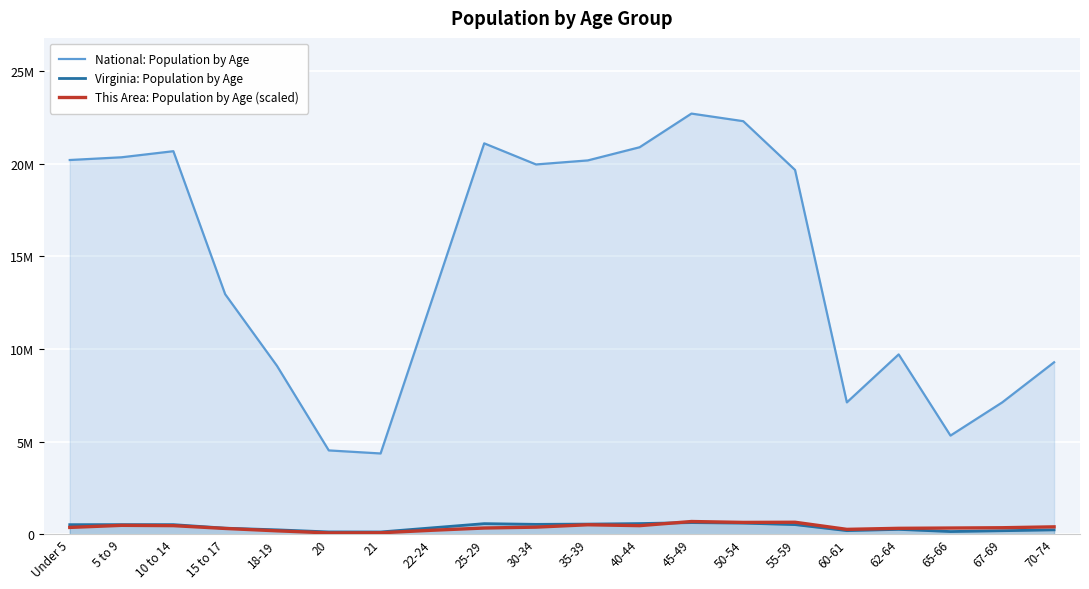

What is the highest value of the Virginia: Population by Age series?

621155